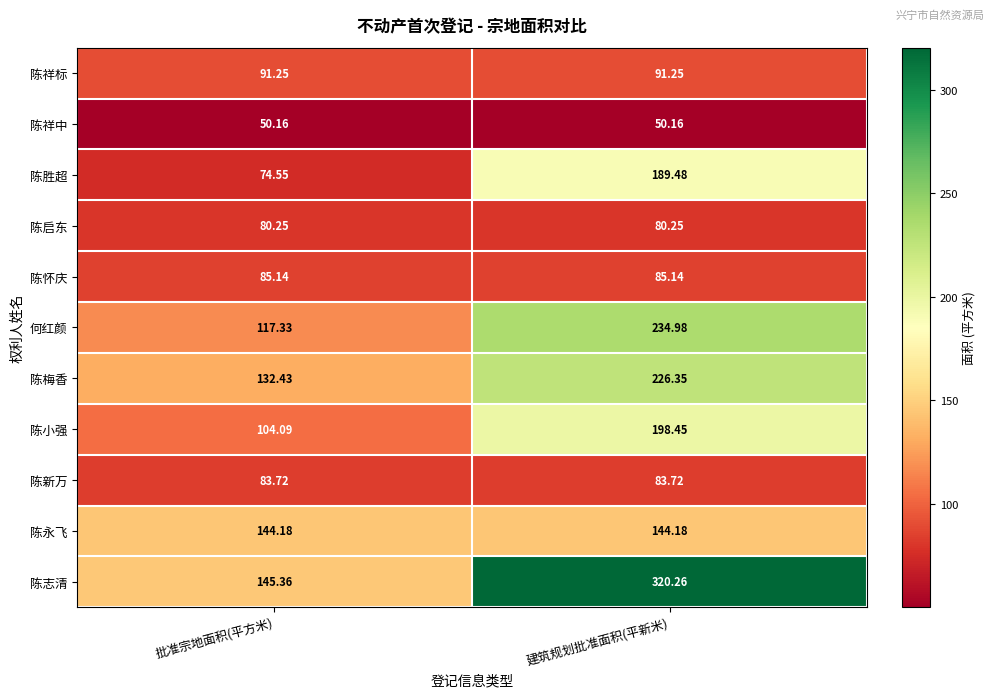

List the series in order of their peak value, highest first.

陈志清, 何红颜, 陈梅香, 陈小强, 陈胜超, 陈永飞, 陈祥标, 陈怀庆, 陈新万, 陈启东, 陈祥中